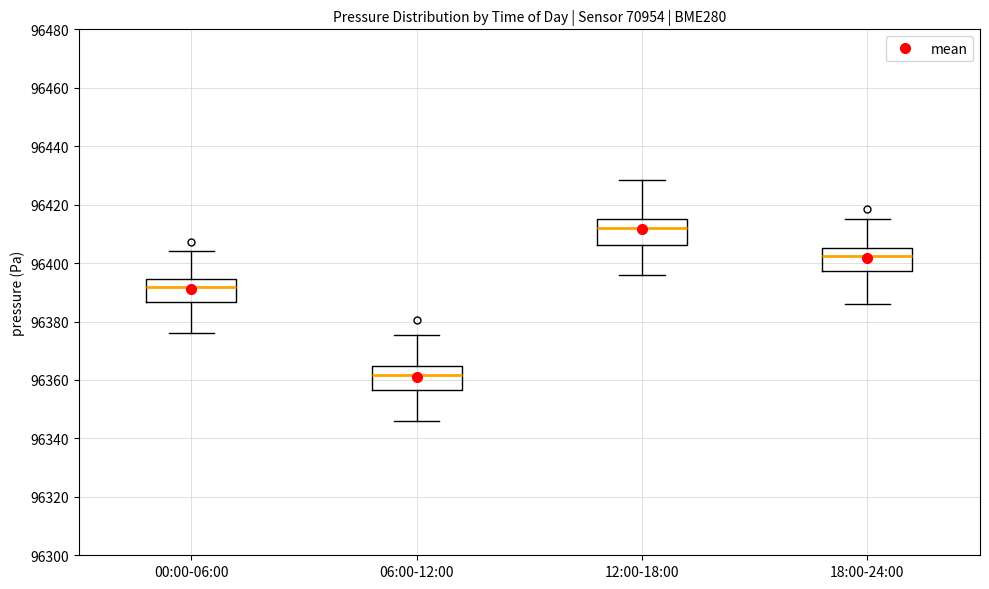

Reading left to right, read every box against the y-axis: the position of its median line, the range the box covers, and the ends of its whiskers. The values are not printed on the chart, so give them approximately, as read against the axis.

00:00-06:00: median 96392, box 96386 to 96394, whiskers 96376 to 96404
06:00-12:00: median 96362, box 96356 to 96364, whiskers 96346 to 96376
12:00-18:00: median 96412, box 96406 to 96416, whiskers 96396 to 96428
18:00-24:00: median 96402, box 96398 to 96406, whiskers 96386 to 96416